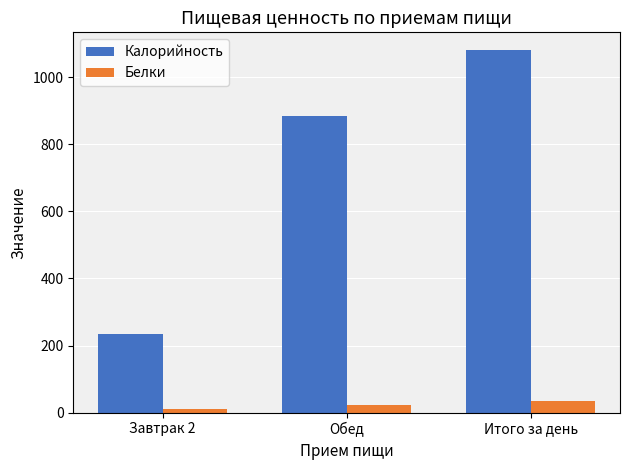

The value of Белки at Итого за день is 34.1. True or false?

True